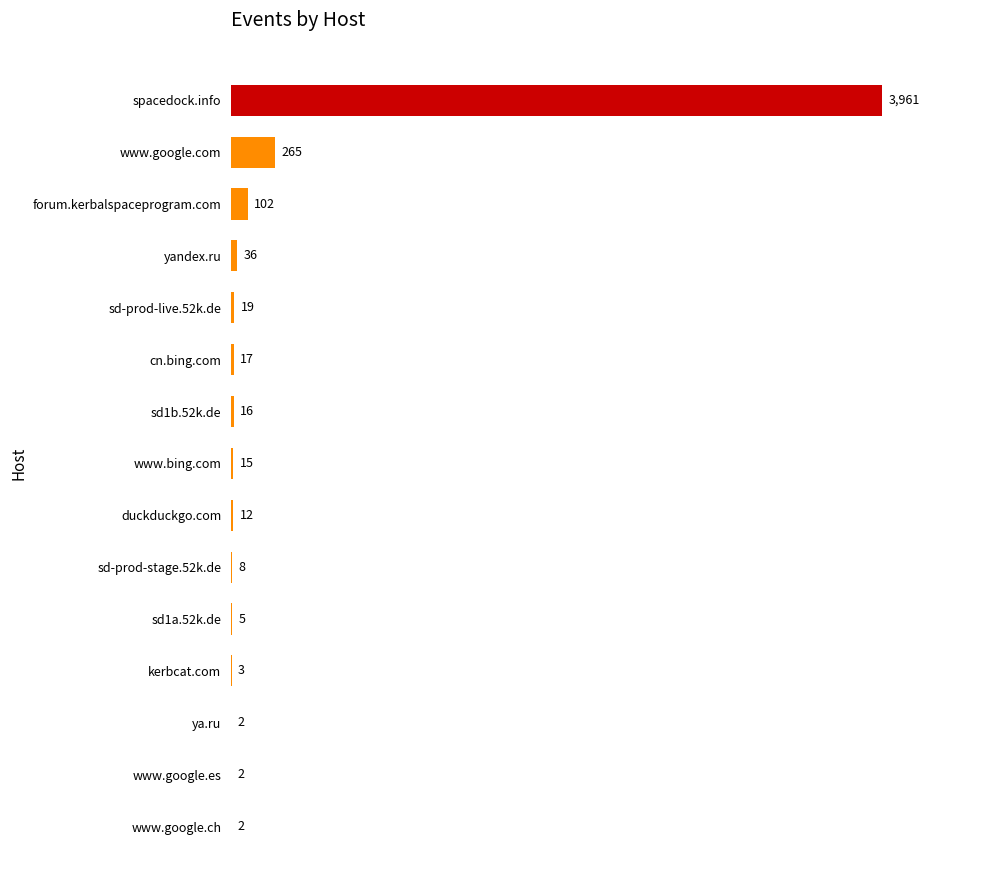

Which has a higher value, yandex.ru or www.bing.com?

yandex.ru